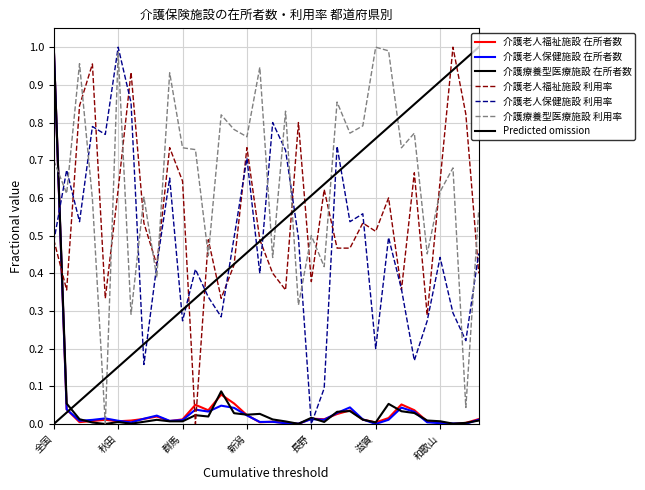

In 介護老人福祉施設 利用率, how many points are higher than both neighbors (excluding endpoints)?

11